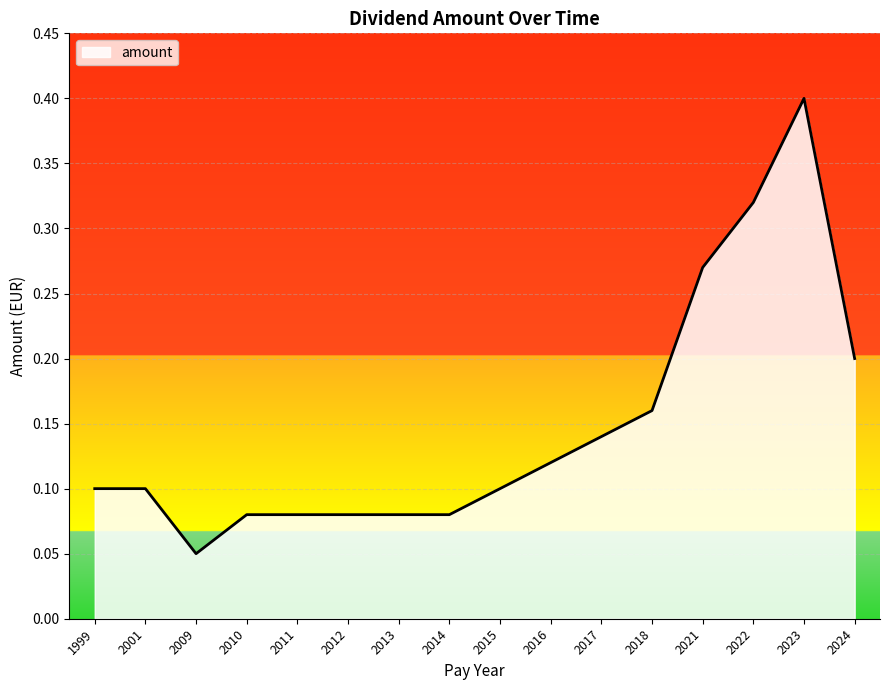

The chart shows a value of 0.1 at 2012. True or false?

True